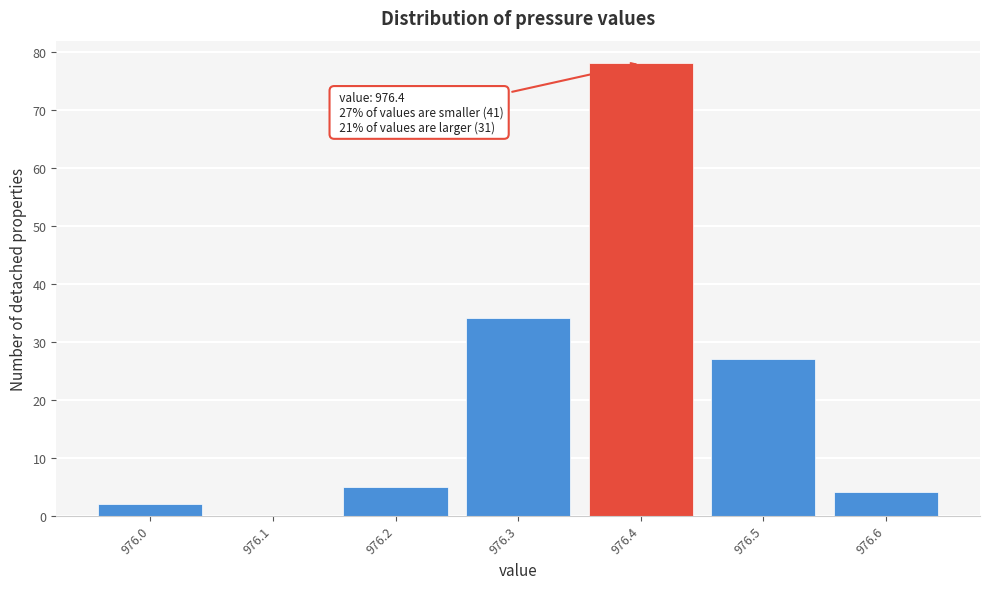

Which range on the x-axis has the tallest bar?

976.35 to 976.45